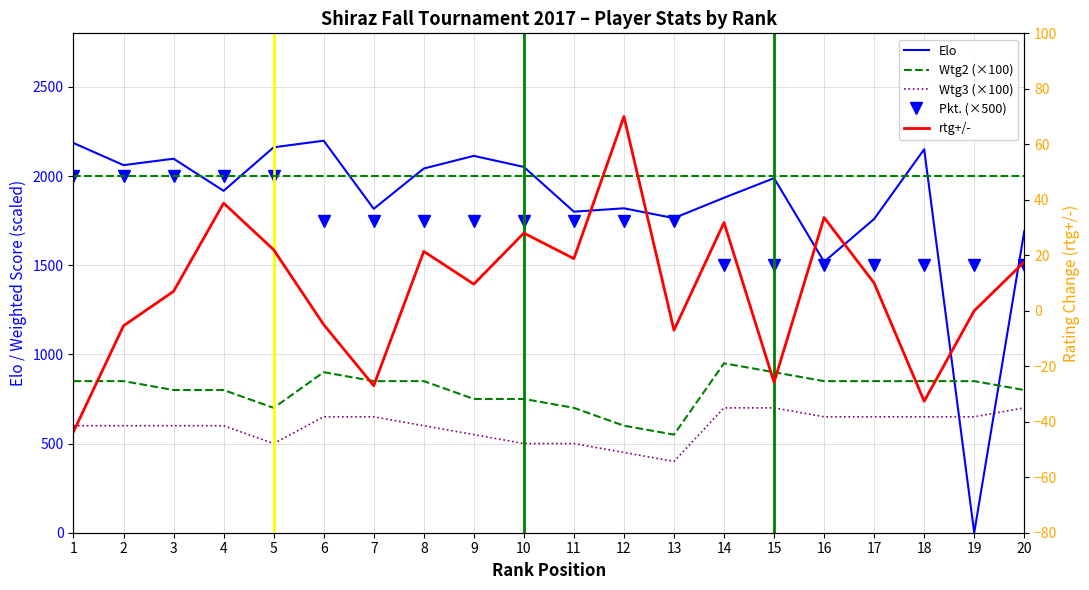

True or false: Wtg3 (×100) and Pkt. (×500) cross at least once.

False